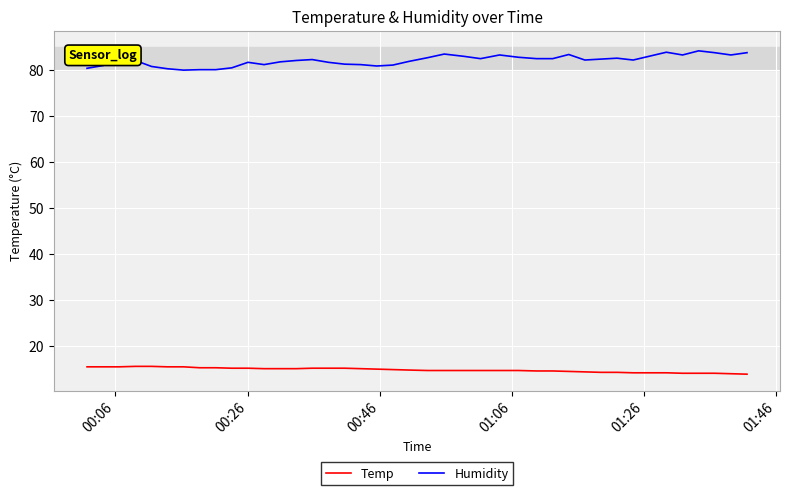

Which series has the largest total across all categories?

Humidity